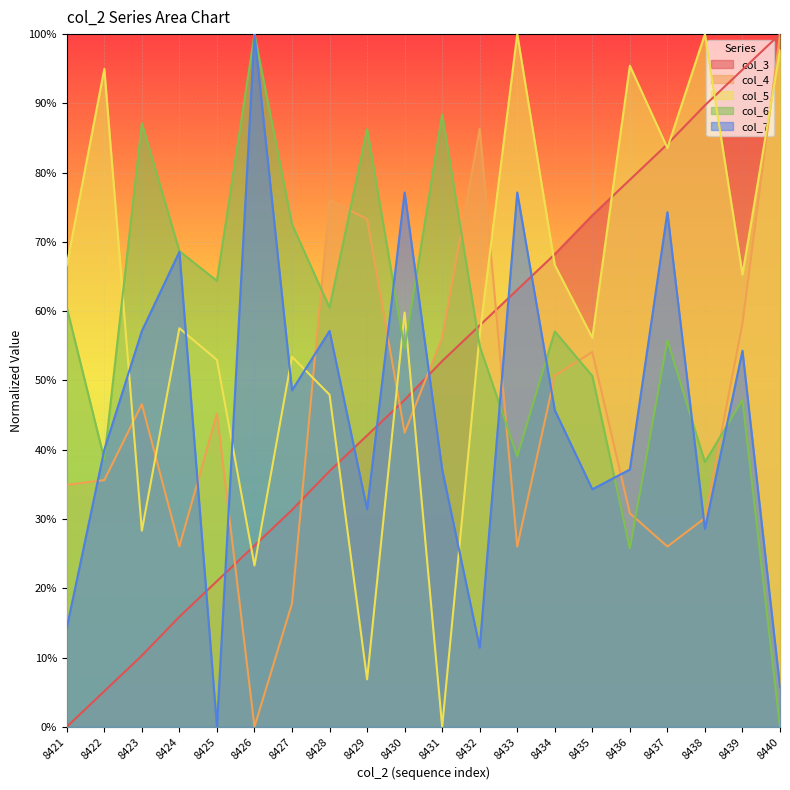

What is the difference between the highest and lowest values at 8436?

69.7